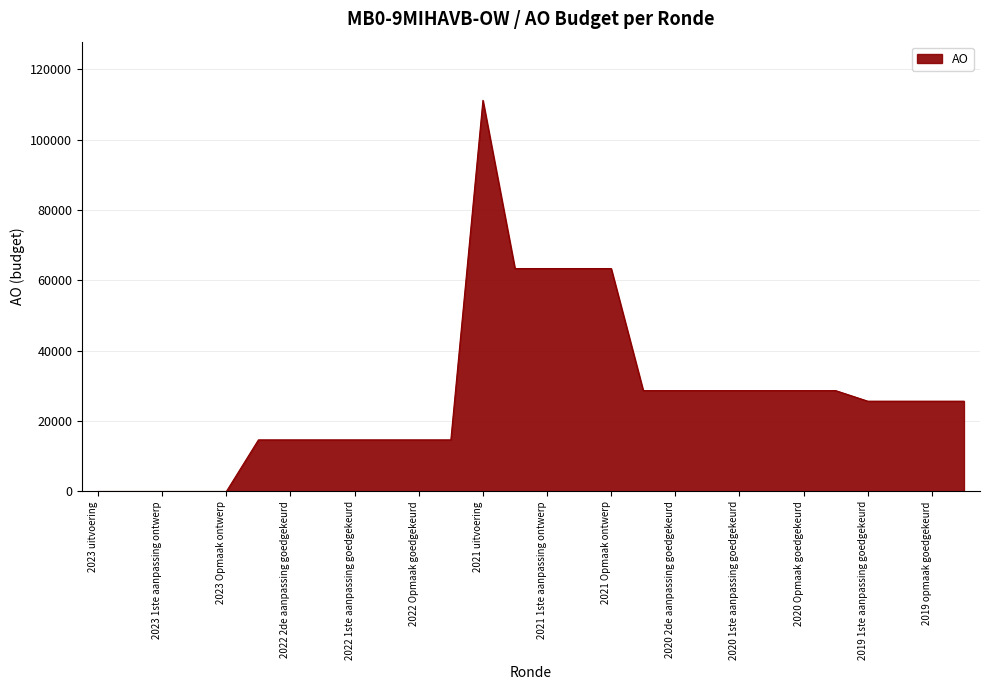

What is the maximum value shown in the chart?

111185